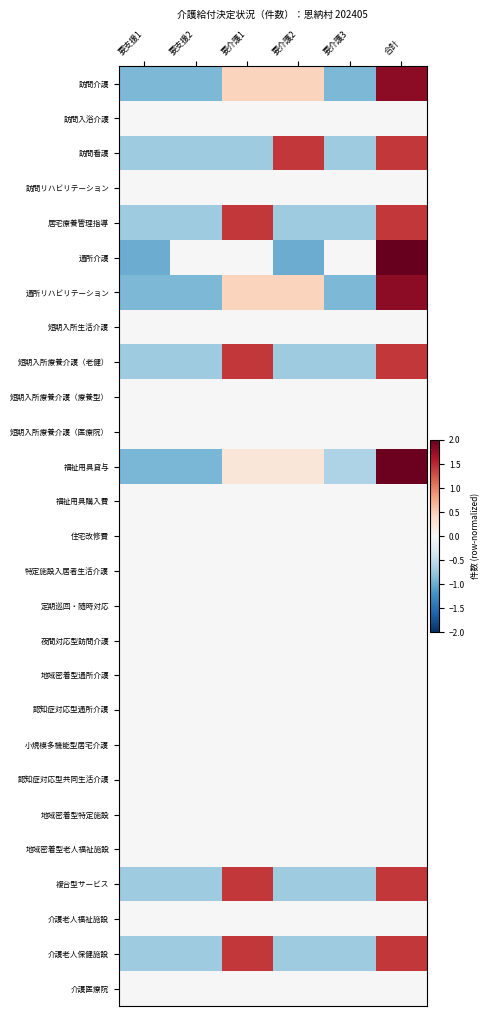

At which category is the sum across all series the highest?

合計